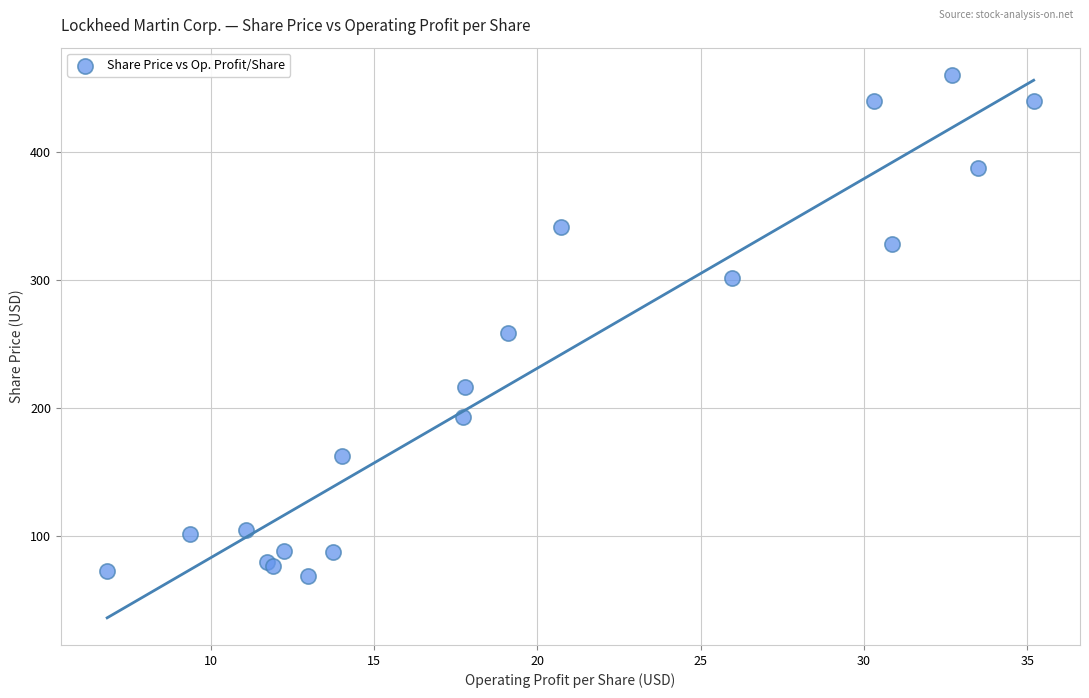

What Y value in the scatter plot is closest to 264?

258.2